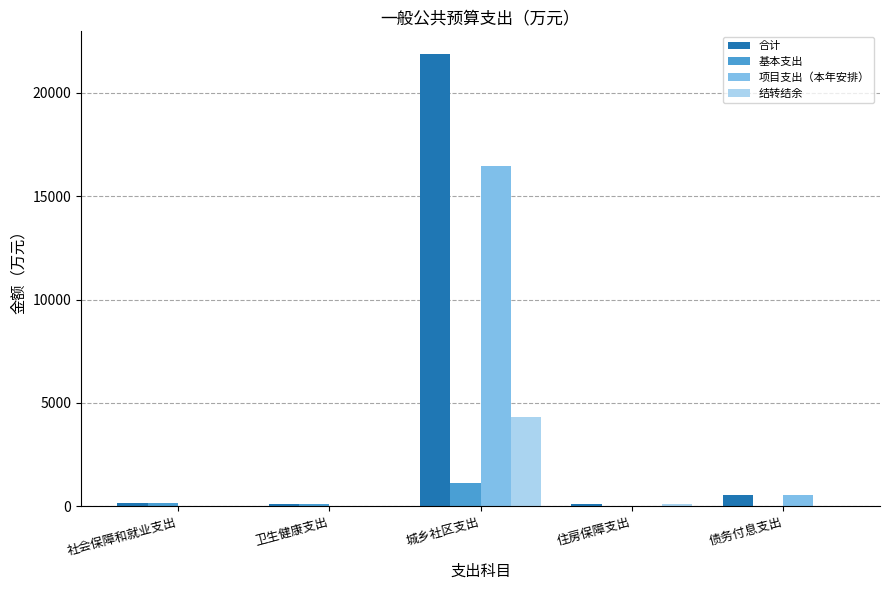

Between 城乡社区支出 and 债务付息支出, which series saw the biggest shift?

合计